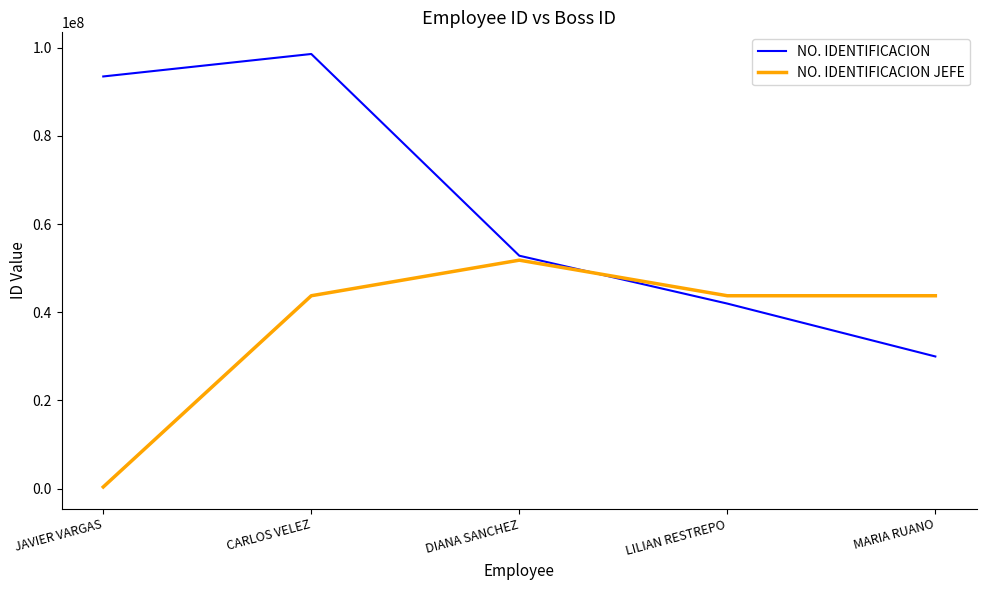

Which series has the largest range (max minus min)?

NO. IDENTIFICACION